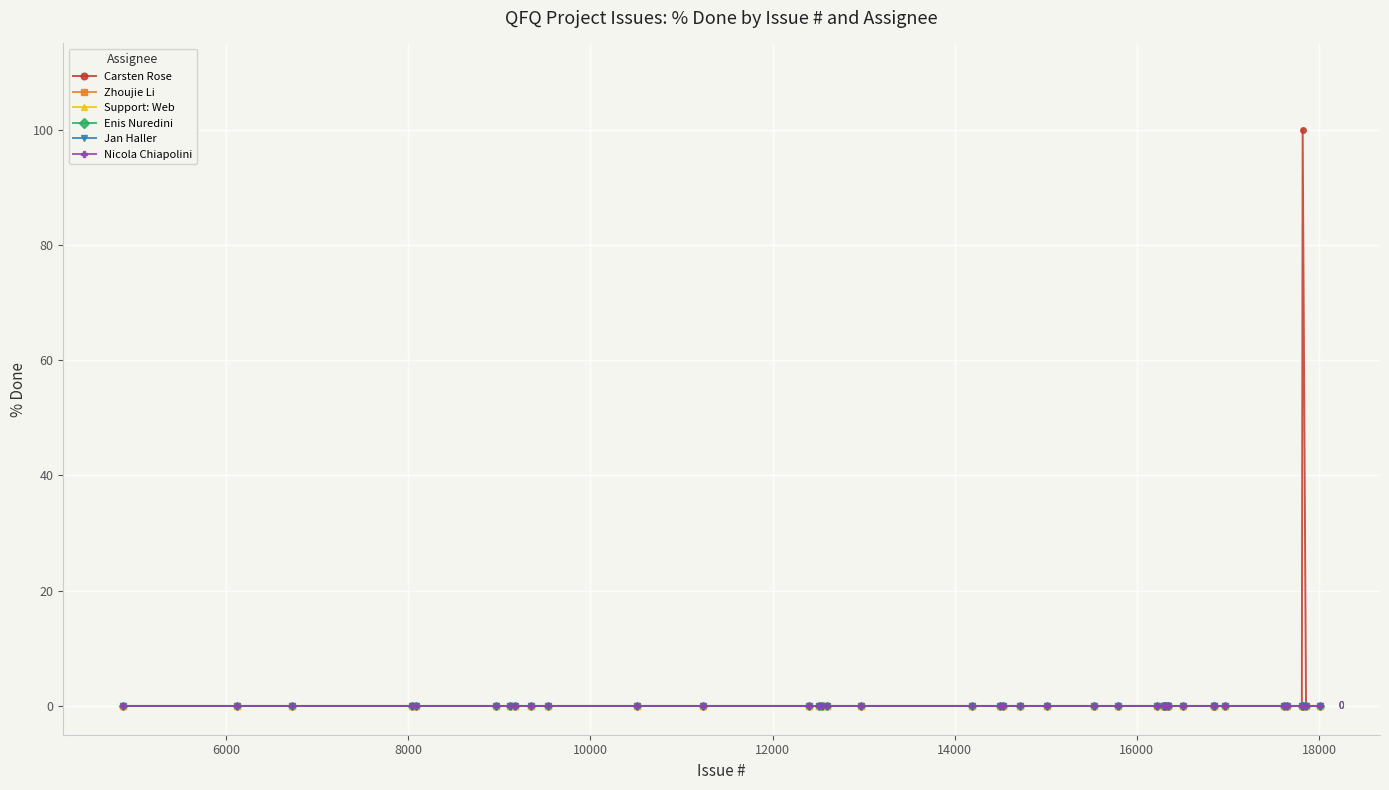

True or false: Enis Nuredini and Jan Haller cross at least once.

False